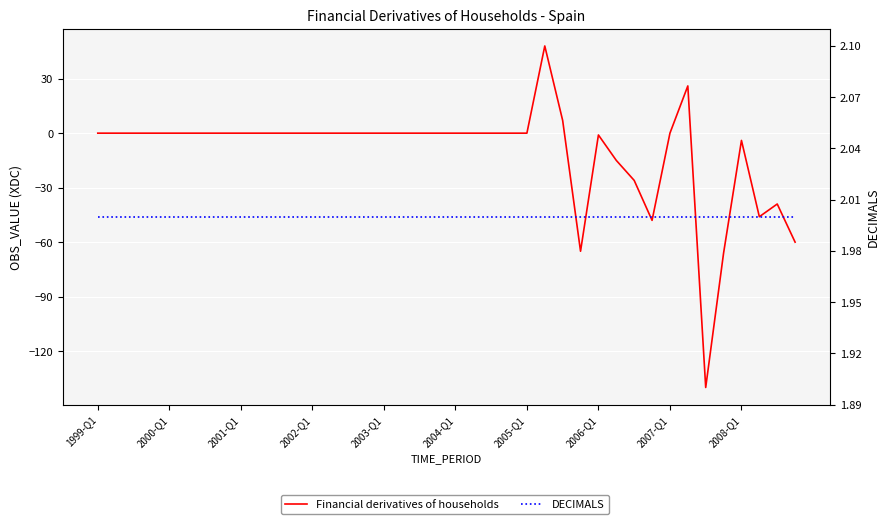

After their last crossing, which series has the higher values: DECIMALS or Financial derivatives of households?

DECIMALS